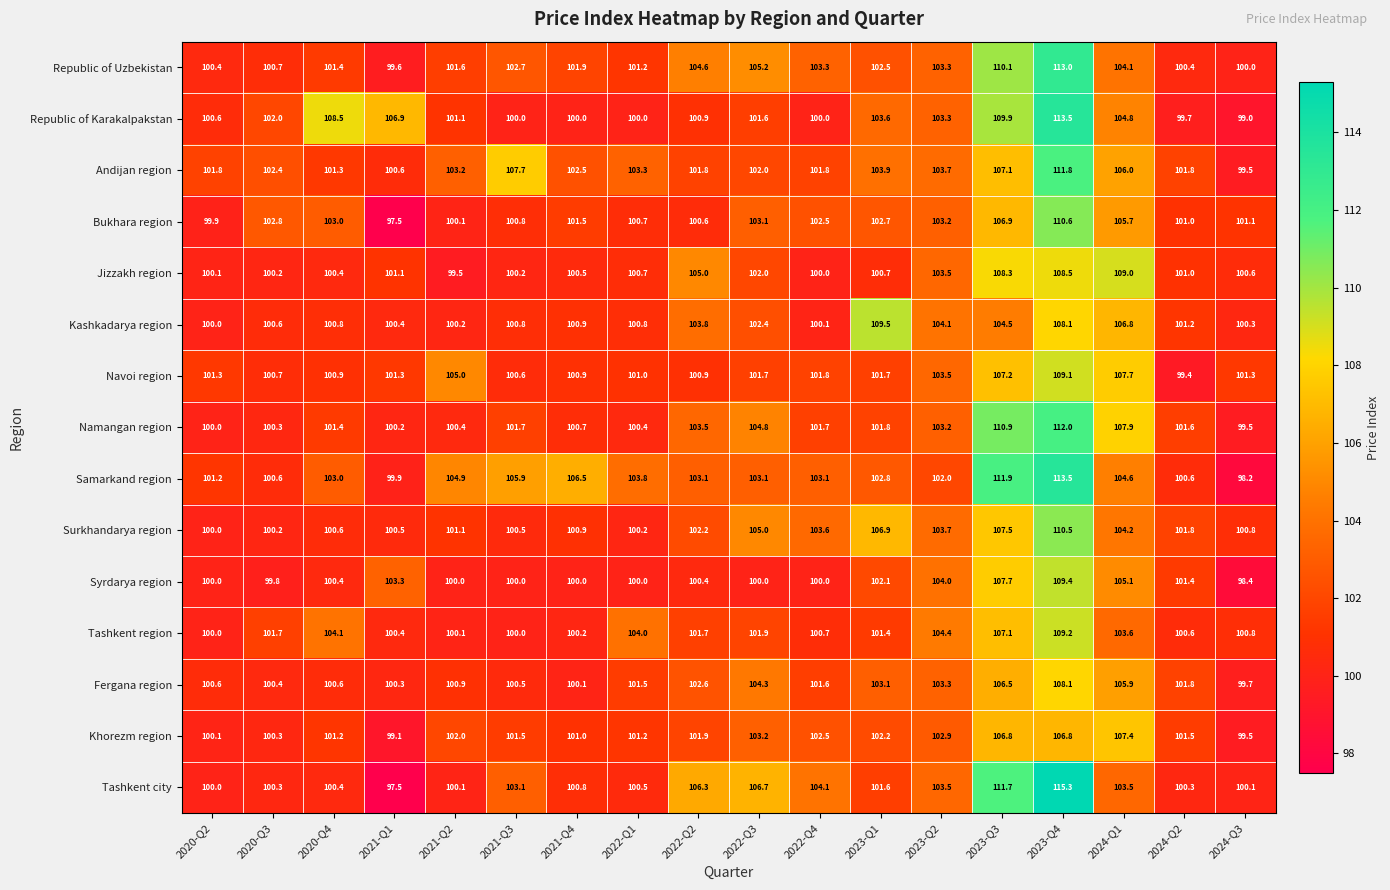

What is the difference between the Andijan region values at 2020-Q4 and 2022-Q2?

0.5